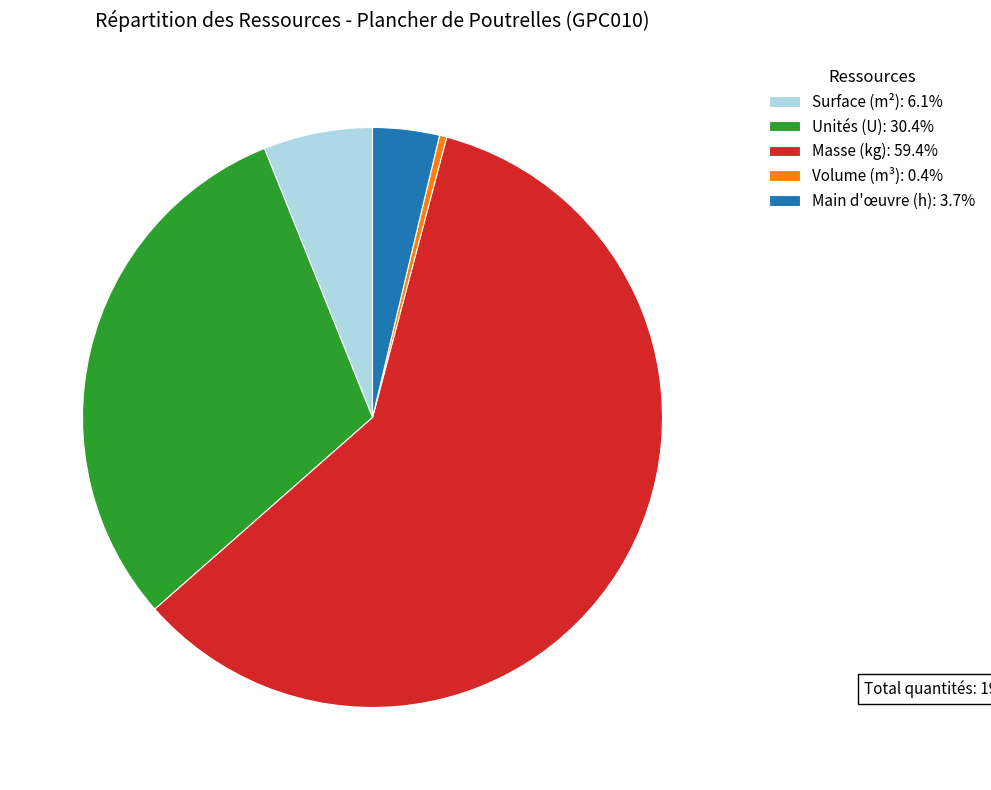

Do Surface (m²): 6.1% and Unités (U): 30.4% together represent more than half of the pie?

No